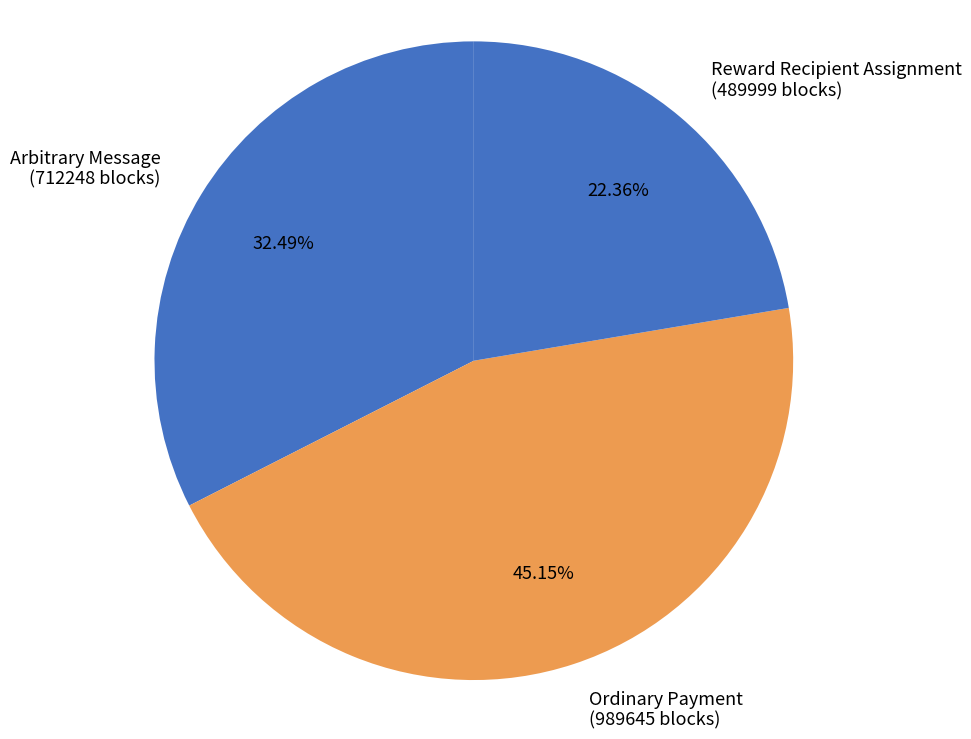

Approximately how many times larger is the value at Reward Recipient Assignment (489999 blocks) compared to Arbitrary Message (712248 blocks)?

0.7